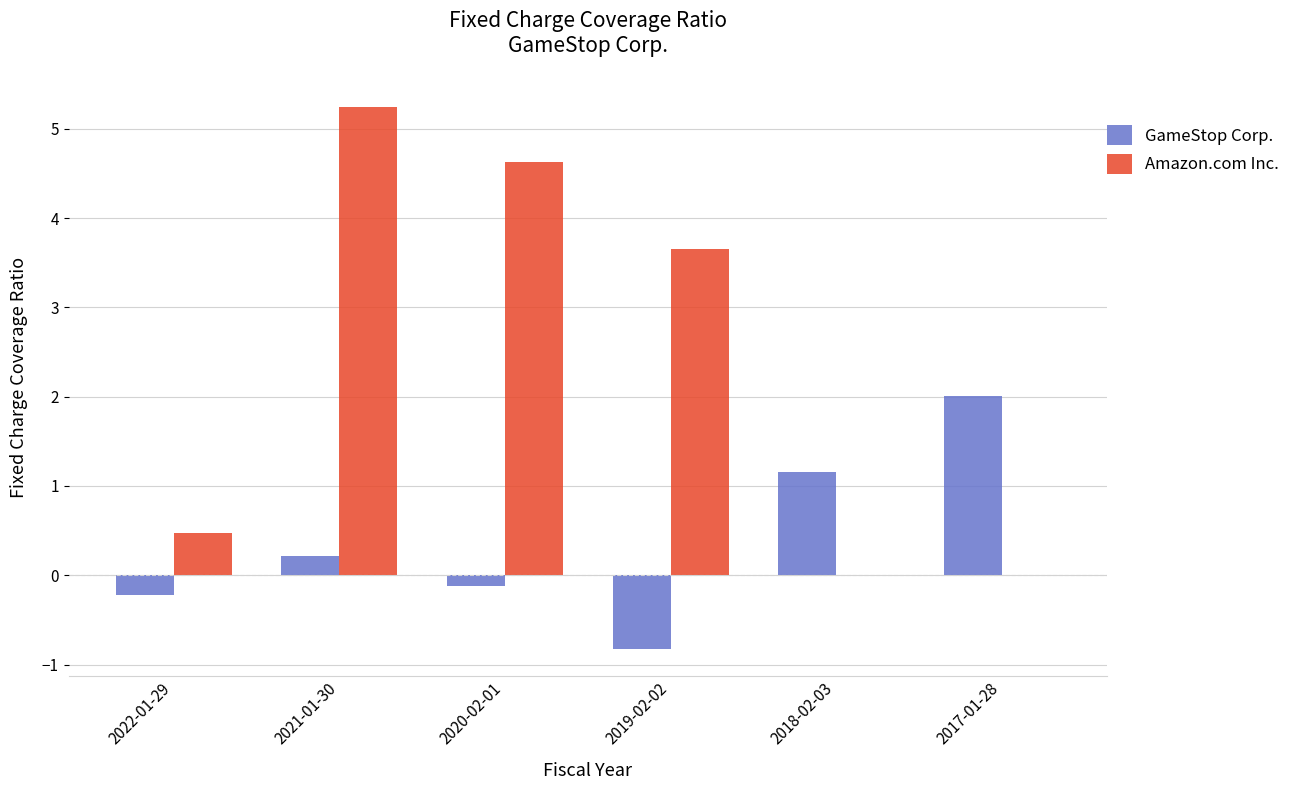

What is the sum of the GameStop Corp. values at 2017-01-28 and 2022-01-29?

1.8